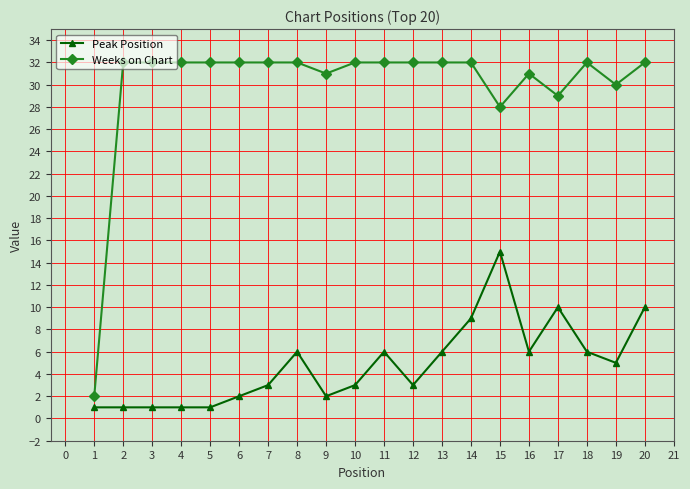

What are all the series names shown in the legend?

Peak Position, Weeks on Chart